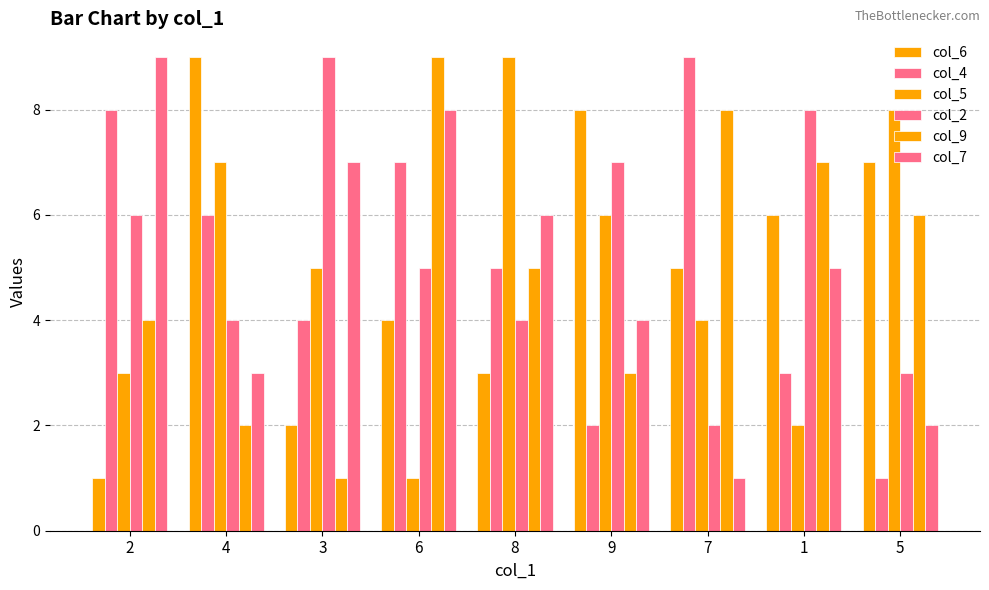

Reading right to left, what are all the values shown in this chart?

col_6: 5=7	1=6	7=5	9=8	8=3	6=4	3=2	4=9	2=1
col_4: 5=1	1=3	7=9	9=2	8=5	6=7	3=4	4=6	2=8
col_5: 5=8	1=2	7=4	9=6	8=9	6=1	3=5	4=7	2=3
col_2: 5=3	1=8	7=2	9=7	8=4	6=5	3=9	4=4	2=6
col_9: 5=6	1=7	7=8	9=3	8=5	6=9	3=1	4=2	2=4
col_7: 5=2	1=5	7=1	9=4	8=6	6=8	3=7	4=3	2=9